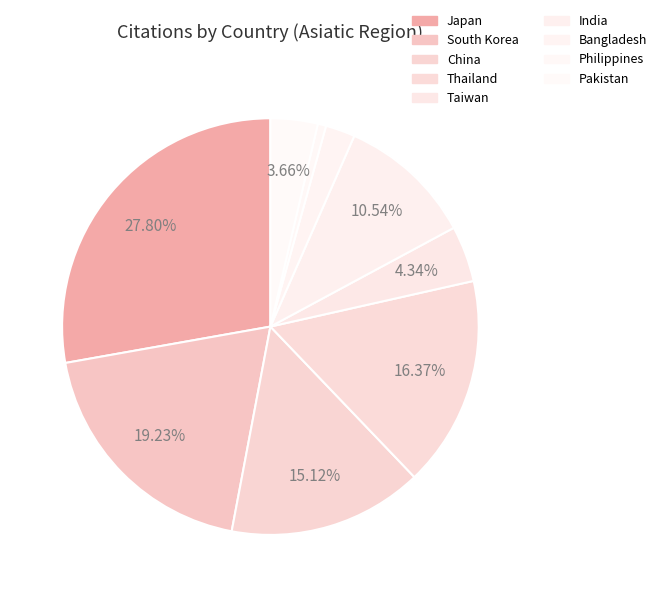

Is Taiwan the majority of the pie?

No